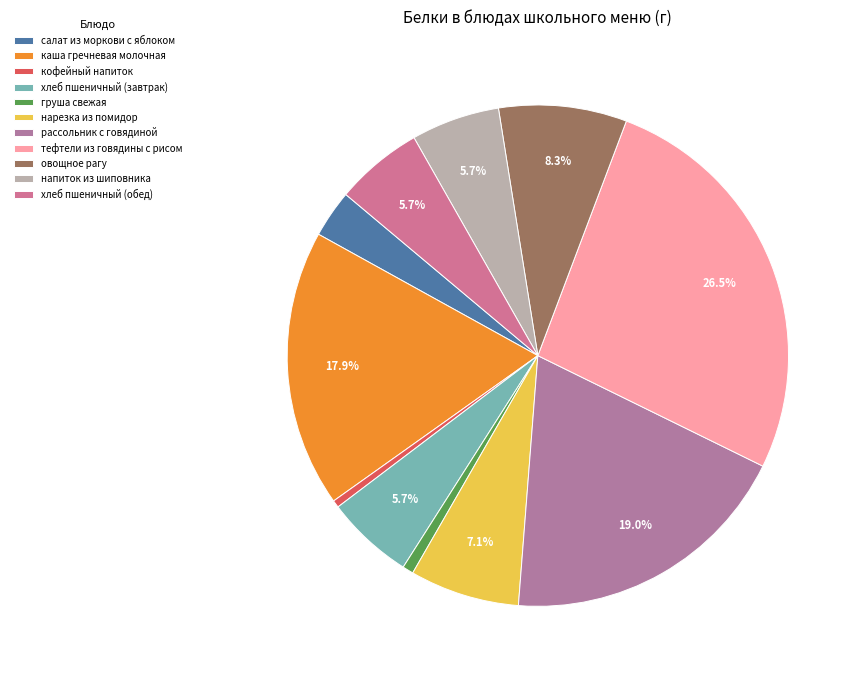

How many segments does this pie chart have?

11